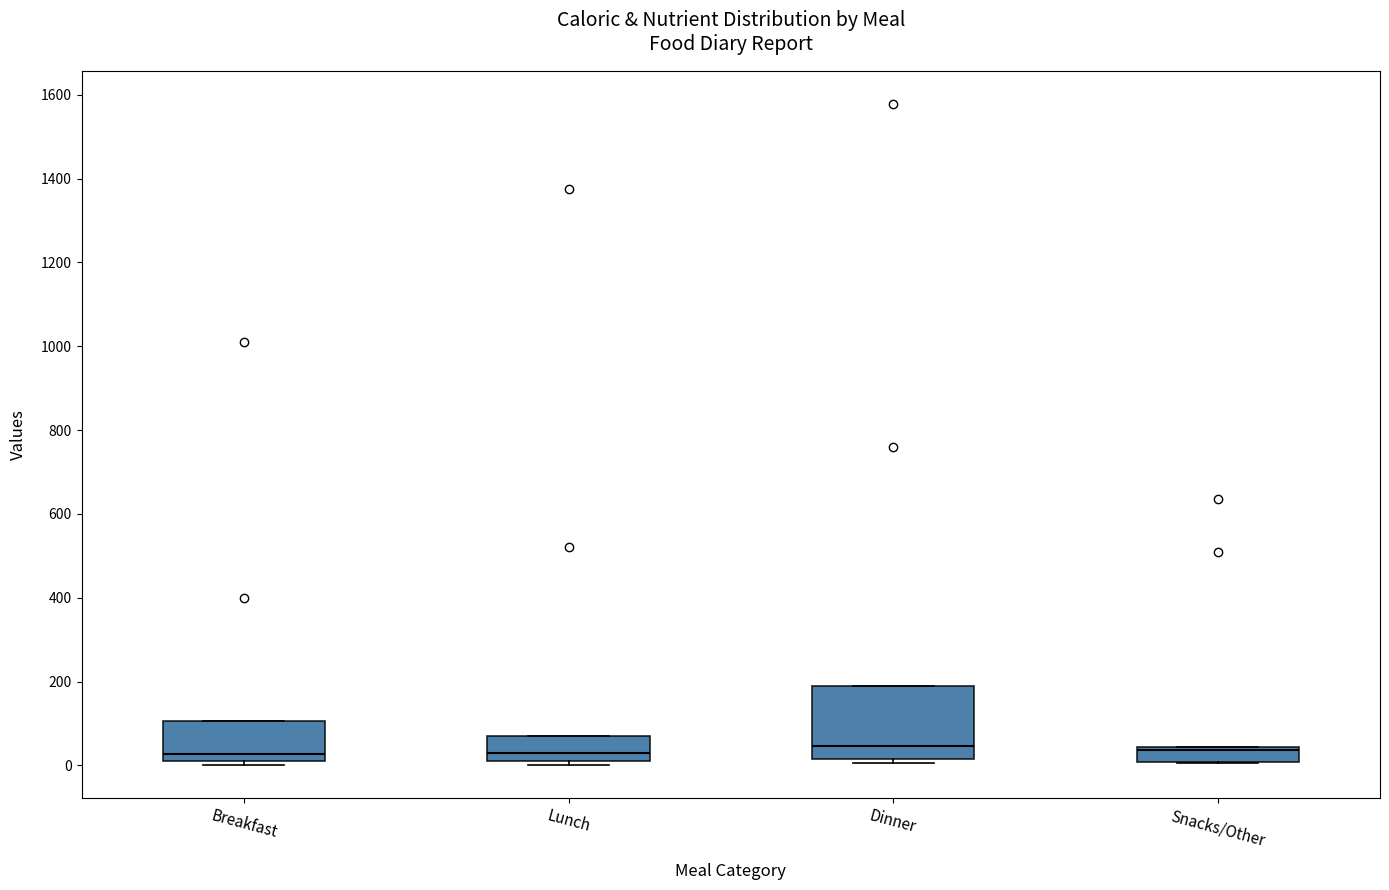

Reading left to right, read every box against the y-axis: the position of its median line, the range the box covers, and the ends of its whiskers. The values are not printed on the chart, so give them approximately, as read against the axis.

Breakfast: median 20 (just above the box's lower edge), box 20 to 100, whiskers 0 to 100
Lunch: median 20 (just above the box's lower edge), box 20 to 80, whiskers 0 to 80
Dinner: median 40, box 20 to 200, whiskers 0 to 200
Snacks/Other: median 40 (just below the box's upper edge), box 0 to 40, whiskers 0 to 40